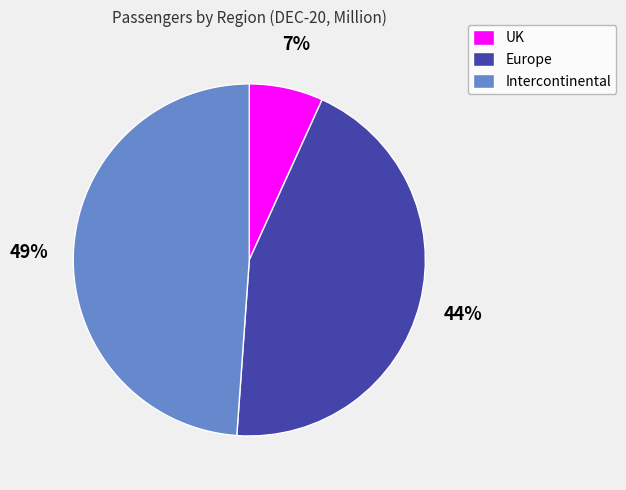

To the nearest percent, what is the combined percentage of Europe and Intercontinental?

93%